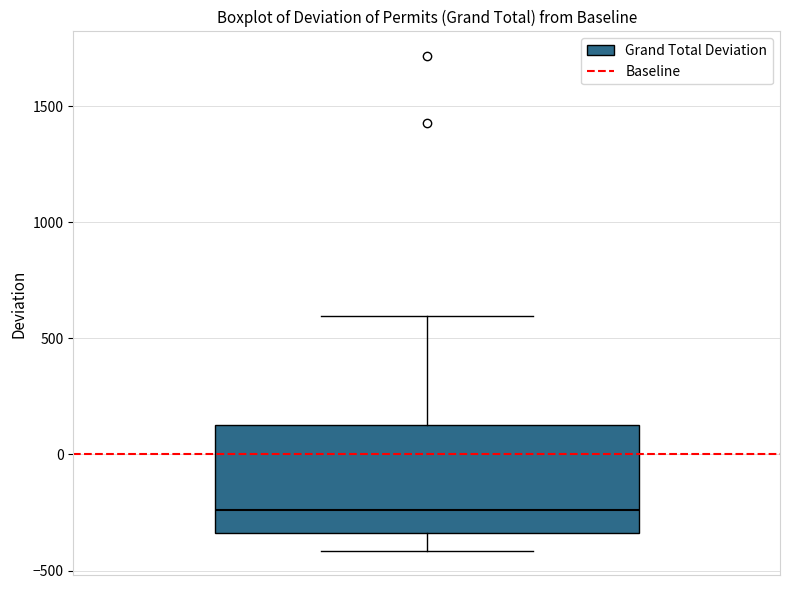

Transcribe this box plot: give where the median line is, the range the box spans, and where the two whiskers end, as read against the y-axis. The values are not printed on the chart, so give them approximately, as read against the axis.

median -250, box -350 to 150, whiskers -400 to 600